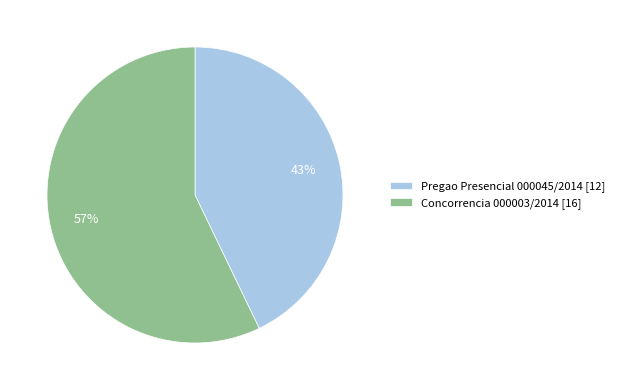

Rank the categories by value from lowest to highest.

Pregao Presencial 000045/2014, Concorrencia 000003/2014